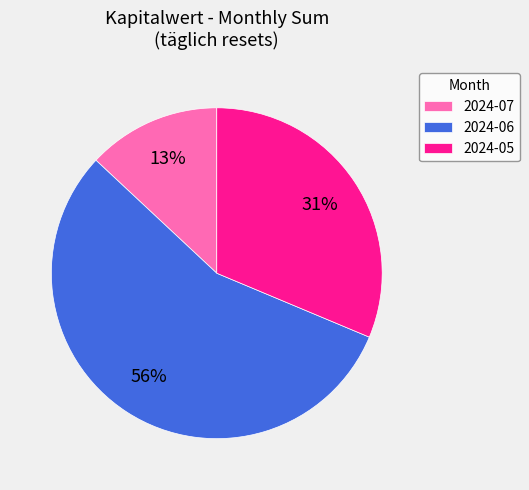

How many slices are in this pie chart?

3